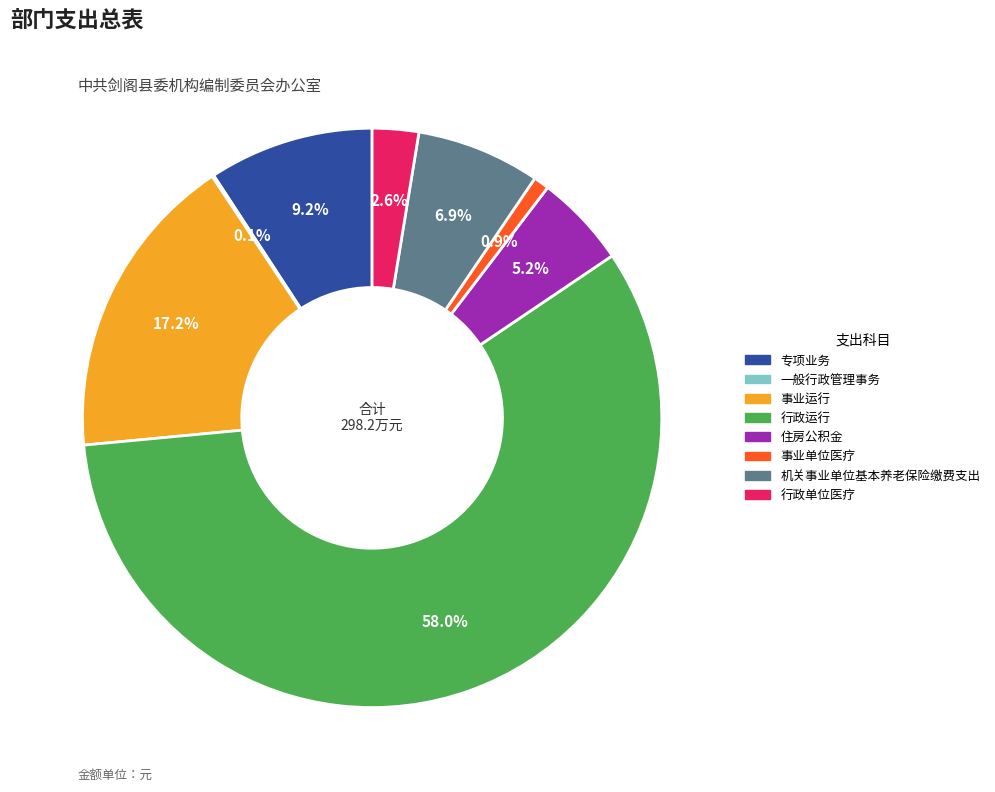

What is the largest slice in the pie chart?

行政运行